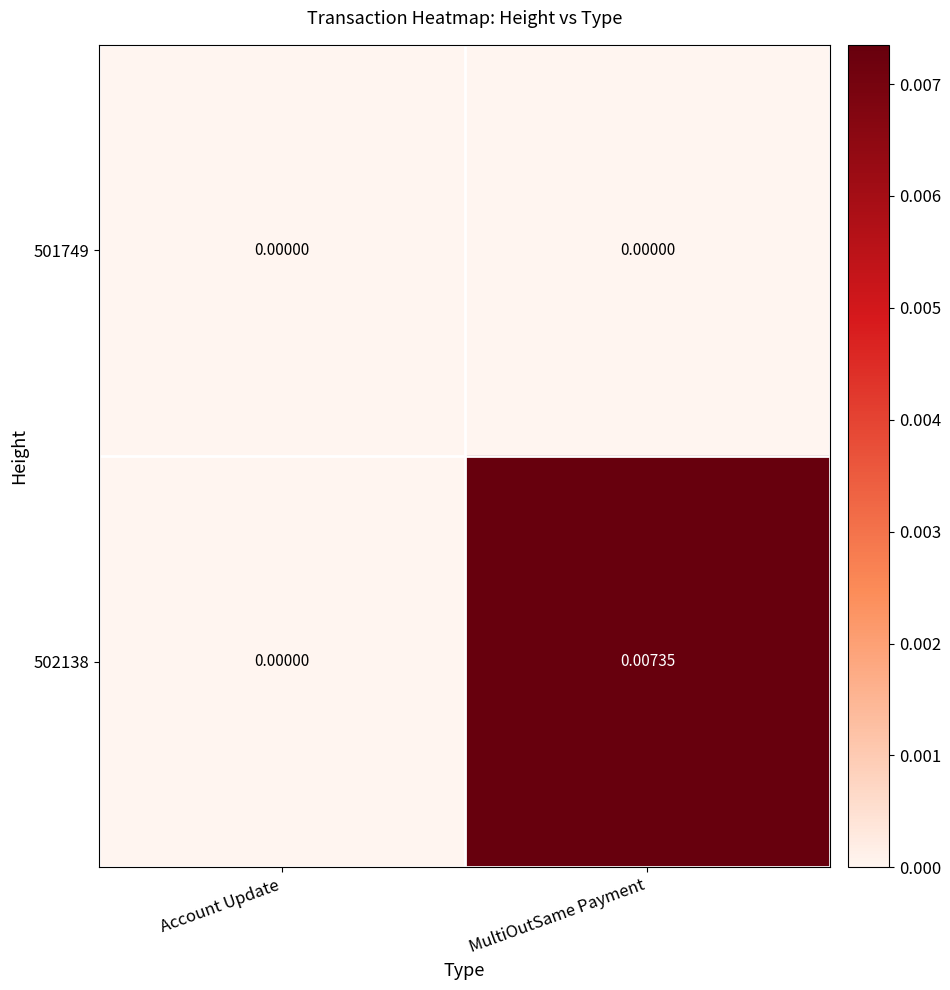

List the series in order of their overall mean, lowest first.

501749, 502138